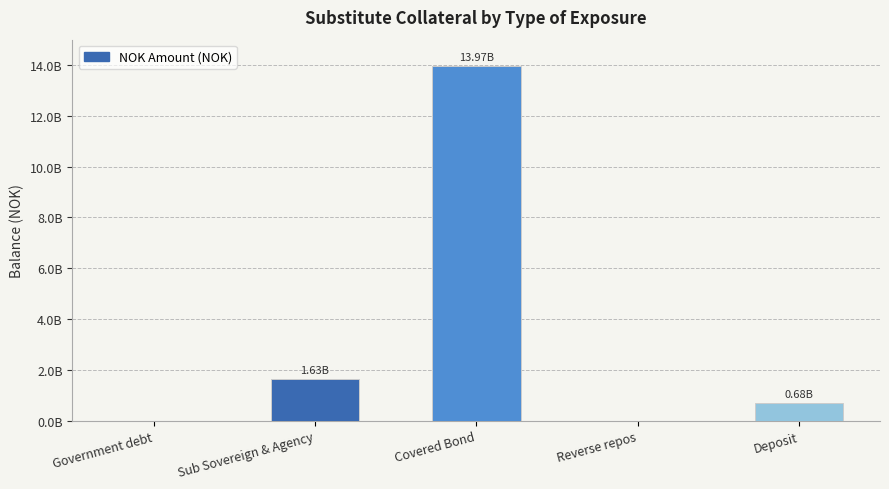

Which has a higher value, Covered Bond or Deposit?

Covered Bond